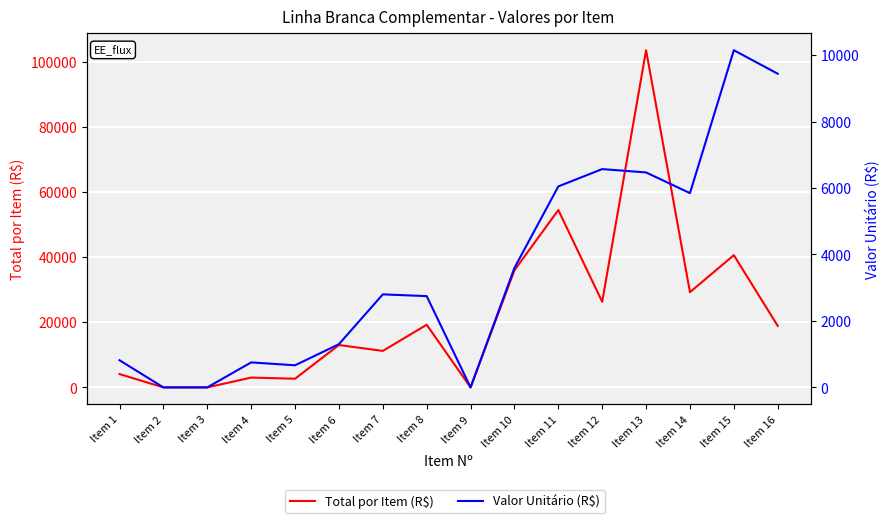

True or false: Total por Item (R$) has a value of 19224.8 at Item 8.

True